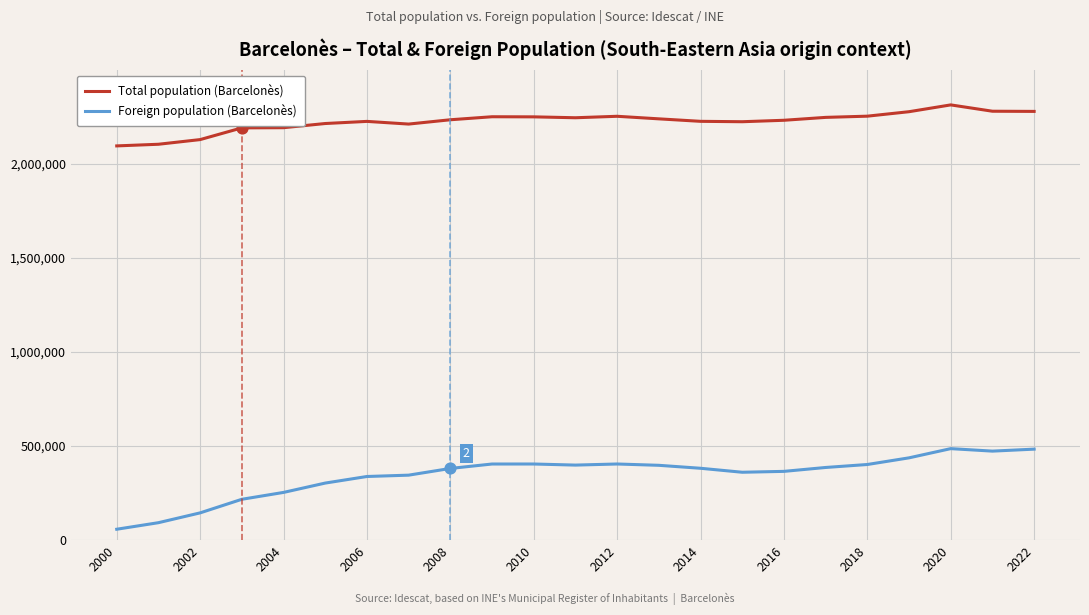

Which series has the largest range (max minus min)?

Foreign population (Barcelonès)